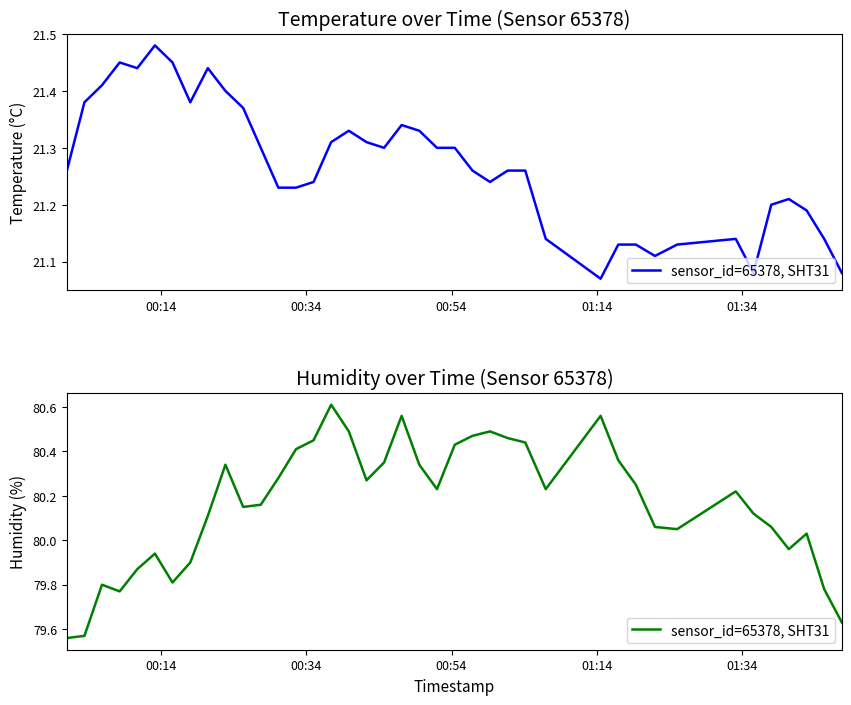

The value at 18 is 116.0. True or false?

False